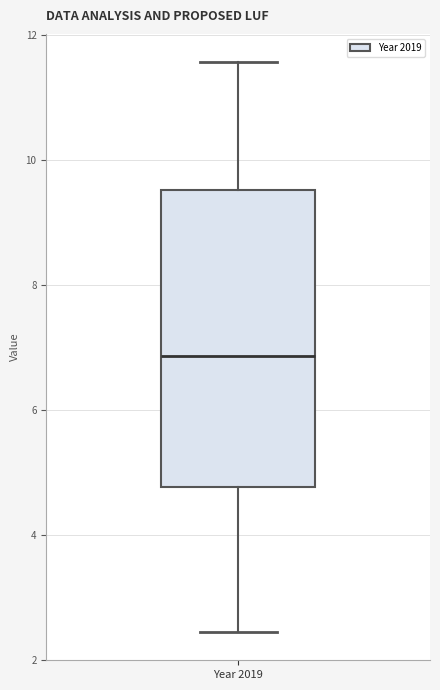

Transcribe this box plot: give where the median line is, the range the box spans, and where the two whiskers end, as read against the y-axis. The values are not printed on the chart, so give them approximately, as read against the axis.

median 6.8, box 4.8 to 9.6, whiskers 2.4 to 11.6